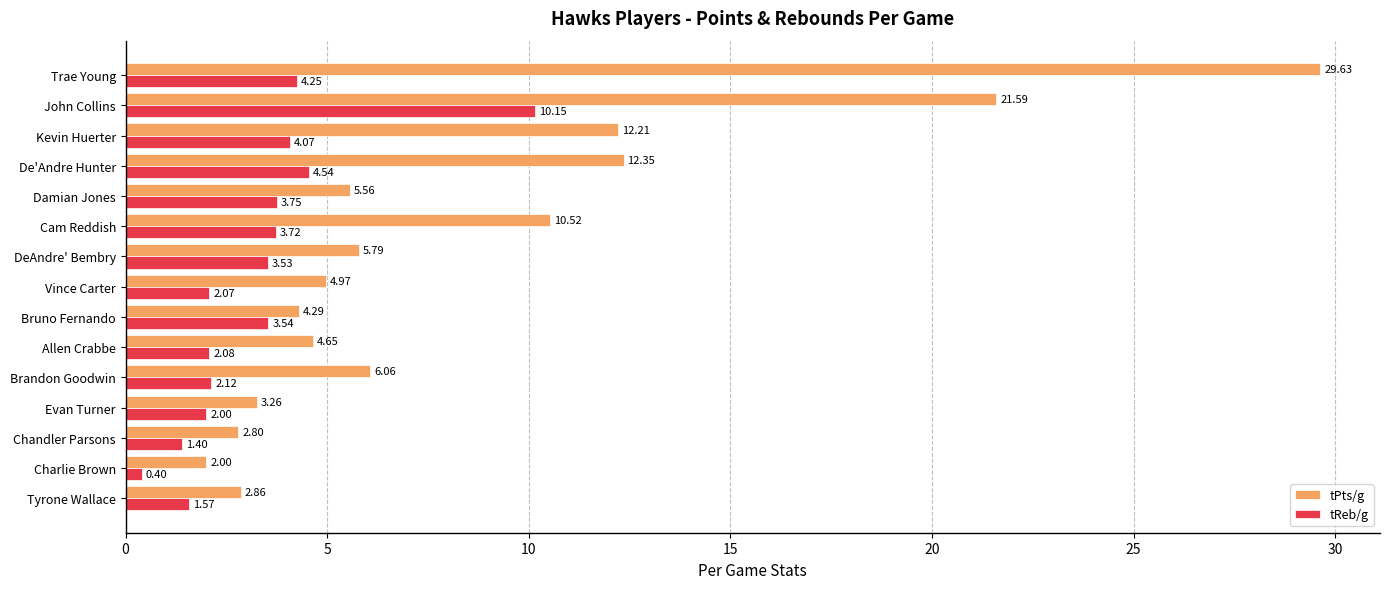

What is the difference between the highest and lowest values at Tyrone Wallace?

1.3